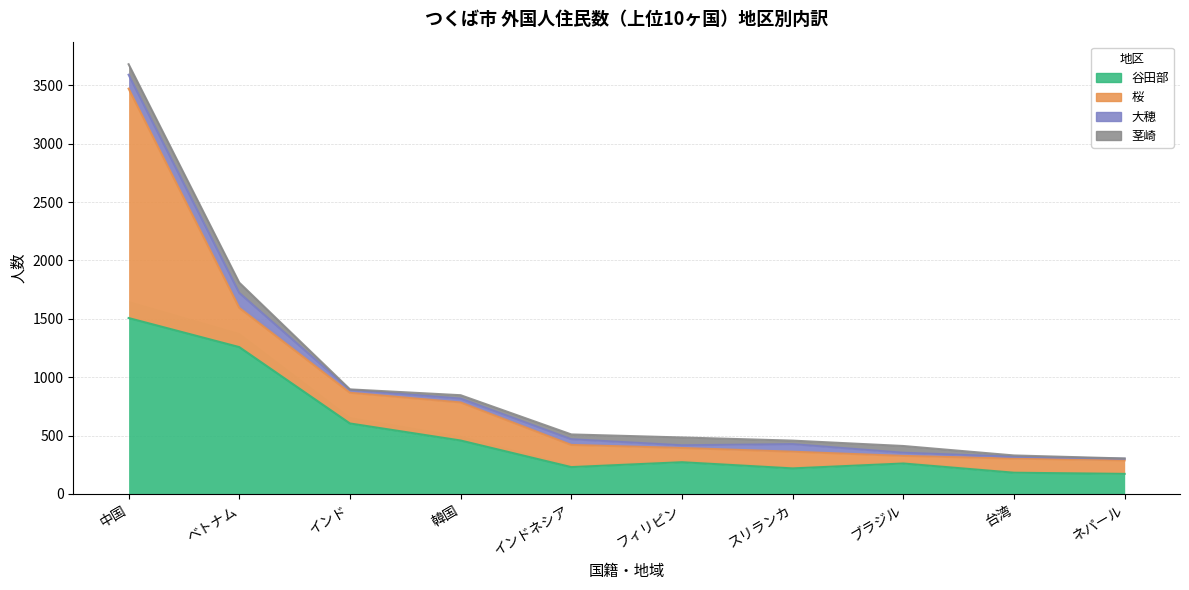

Which series has the largest total across all categories?

谷田部